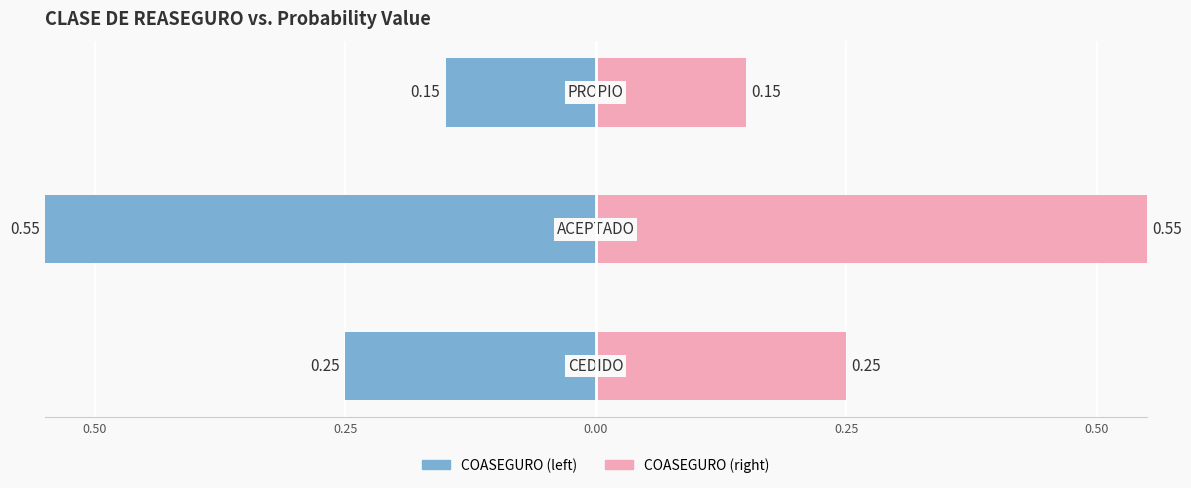

Are the bars grouped side by side (vs. stacked)?

Yes